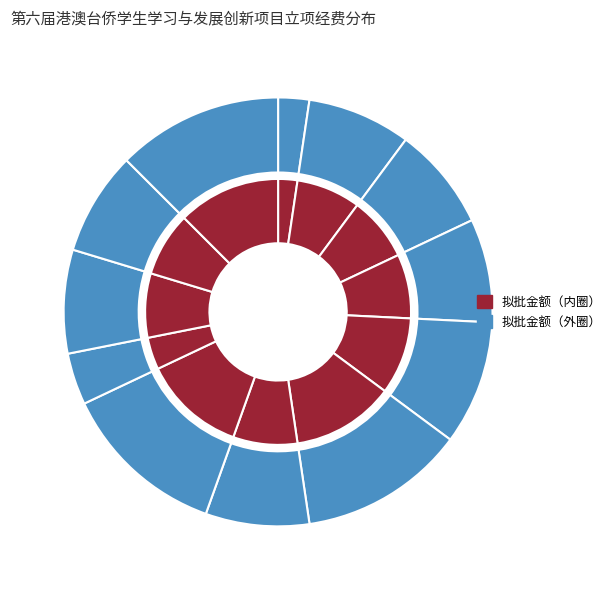

Which has a higher value, 6000 or 5000_1?

6000